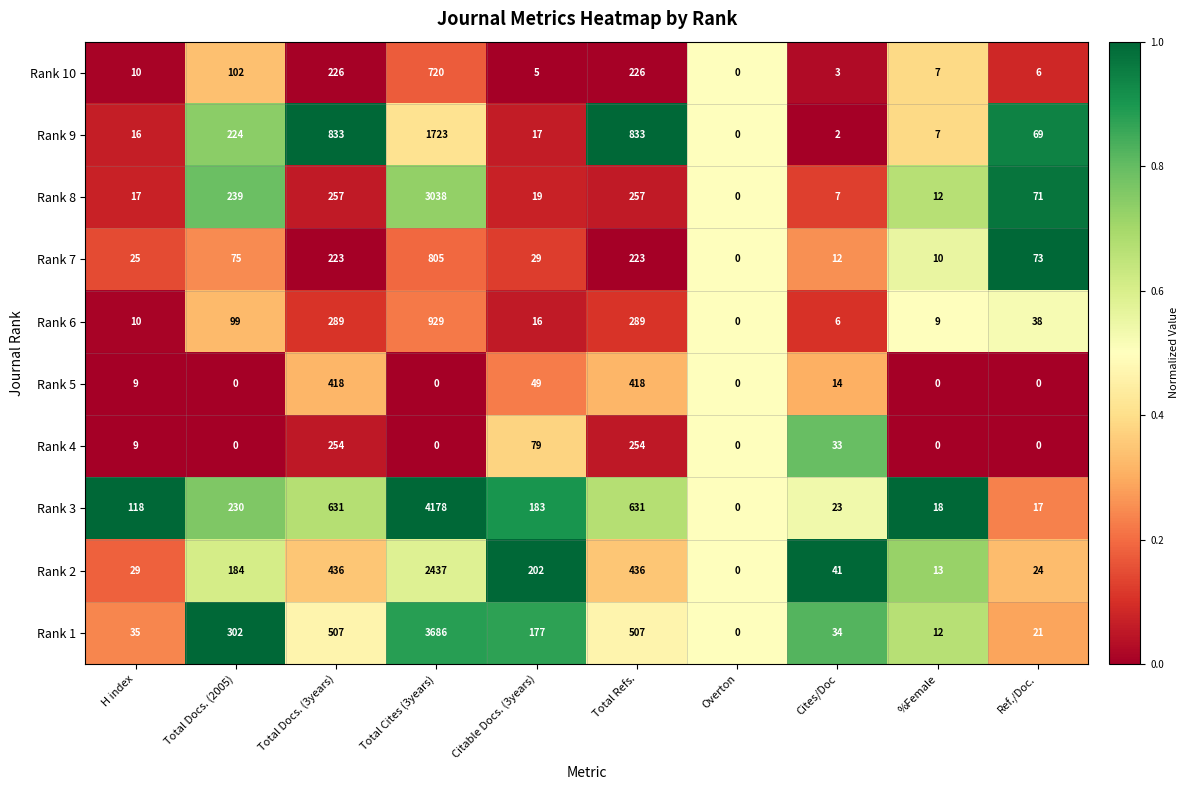

What is the highest value of the Rank 1 series?

3686